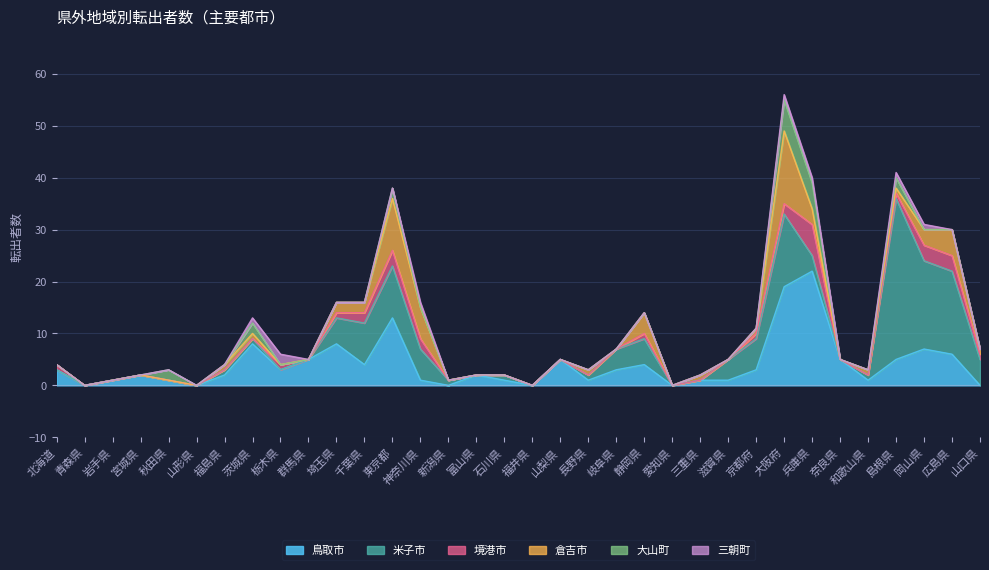

Where does the 鳥取市 series first go above 3?

茨城県